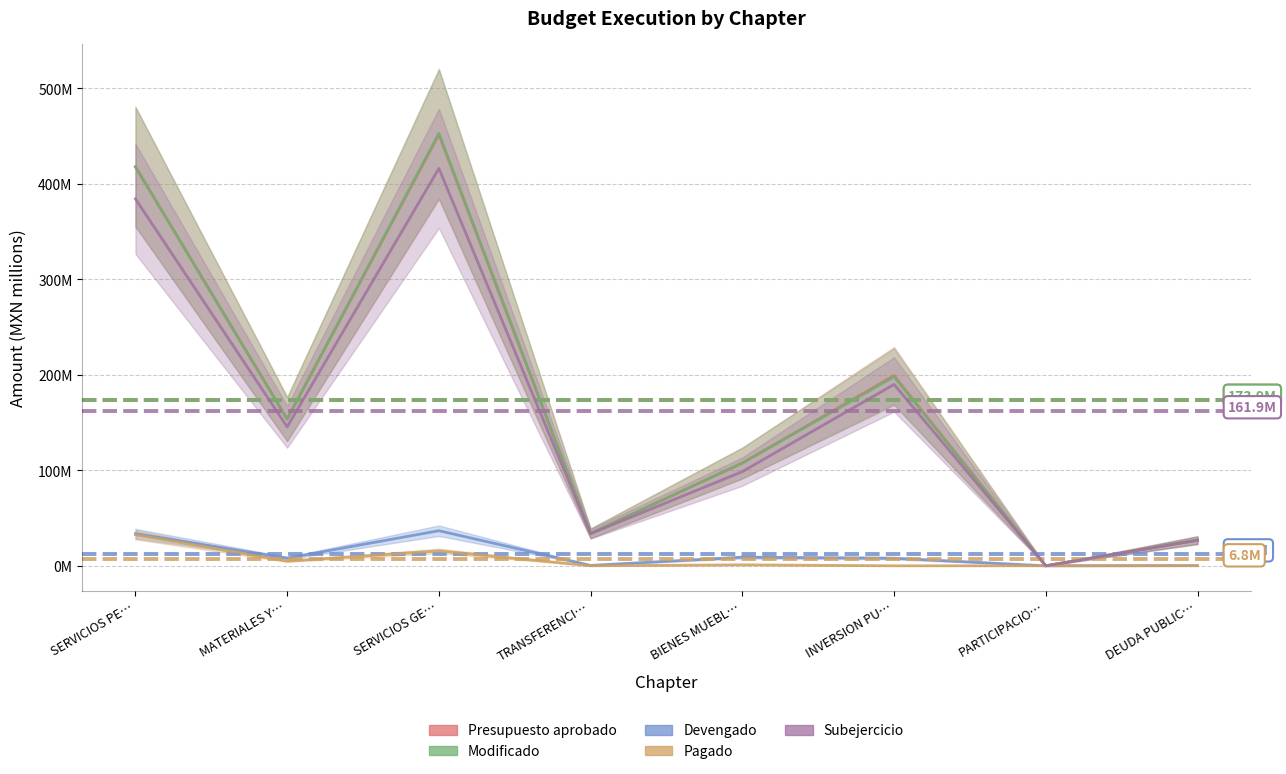

Rank the categories by Modificado value from highest to lowest.

SERVICIOS GE…, SERVICIOS PE…, INVERSION PU…, MATERIALES Y…, BIENES MUEBL…, TRANSFERENCI…, DEUDA PUBLIC…, PARTICIPACIO…